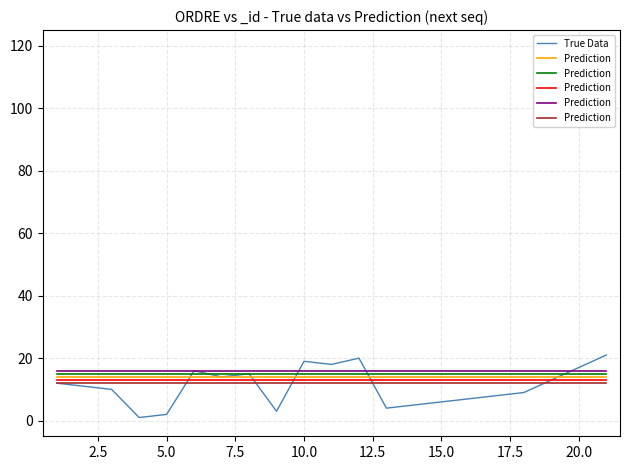

What is the value of the True Data point at the 13th from the left?

4